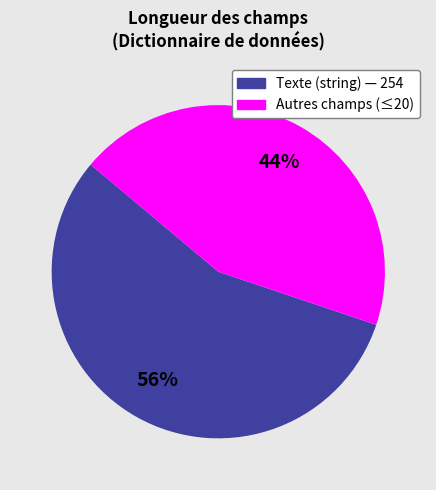

Is there any slice that represents more than half of the pie?

Yes